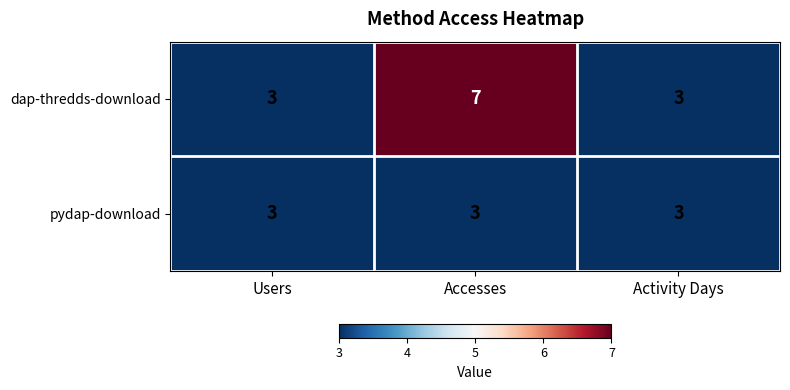

How many series are shown in this chart?

2